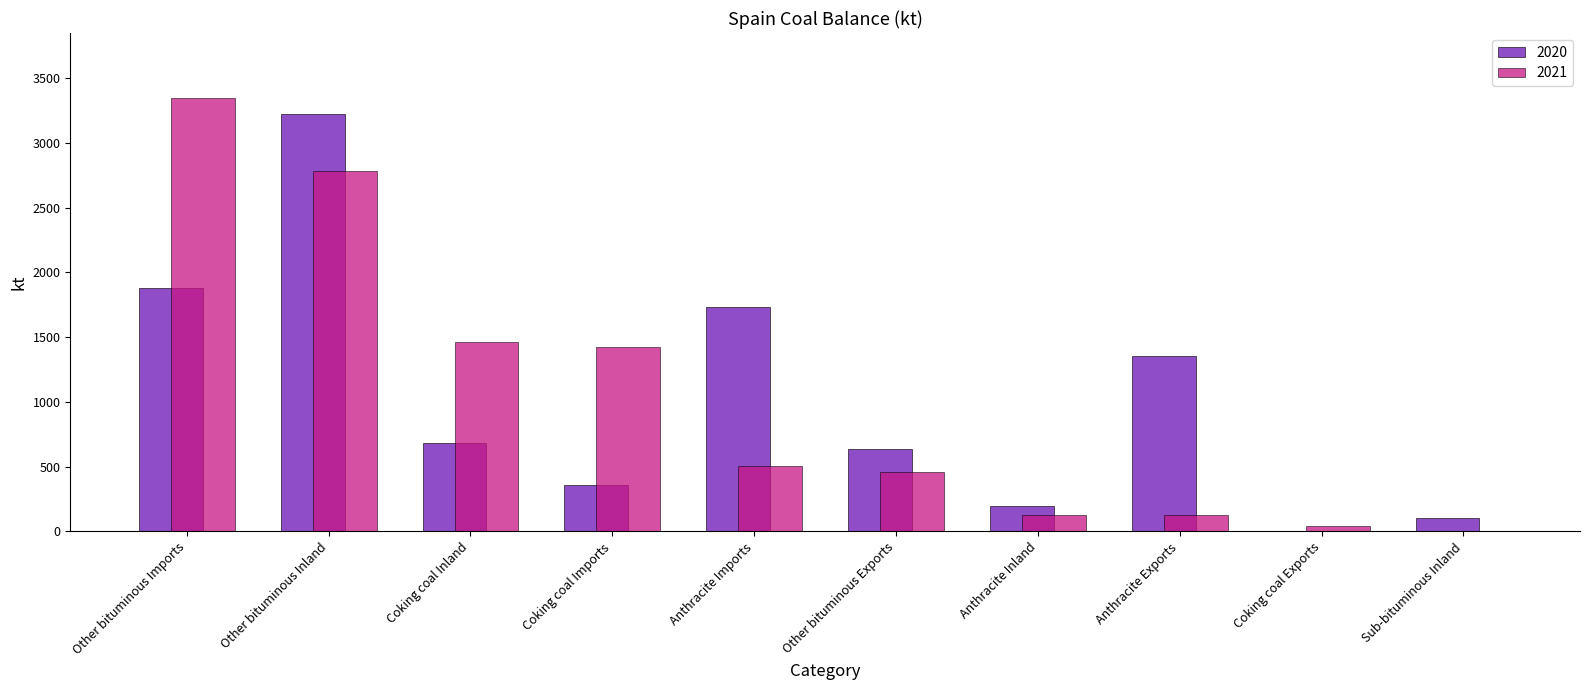

At which label does 2020 reach its peak?

Other bituminous Inland